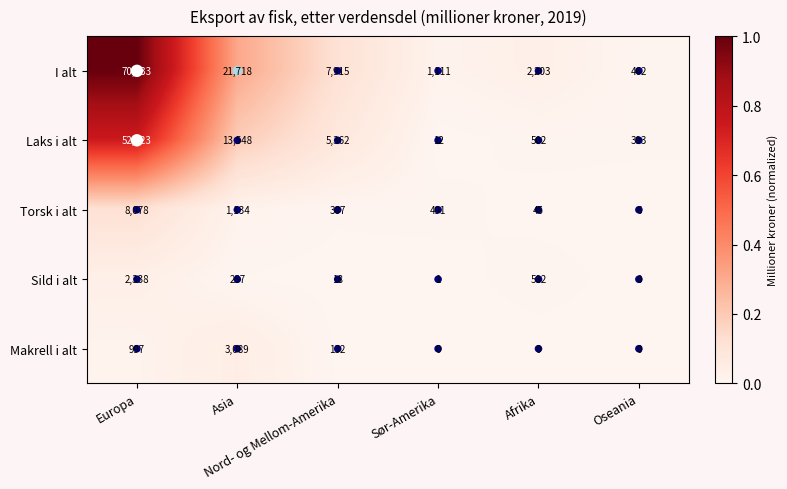

How many distinct data groups are displayed?

5